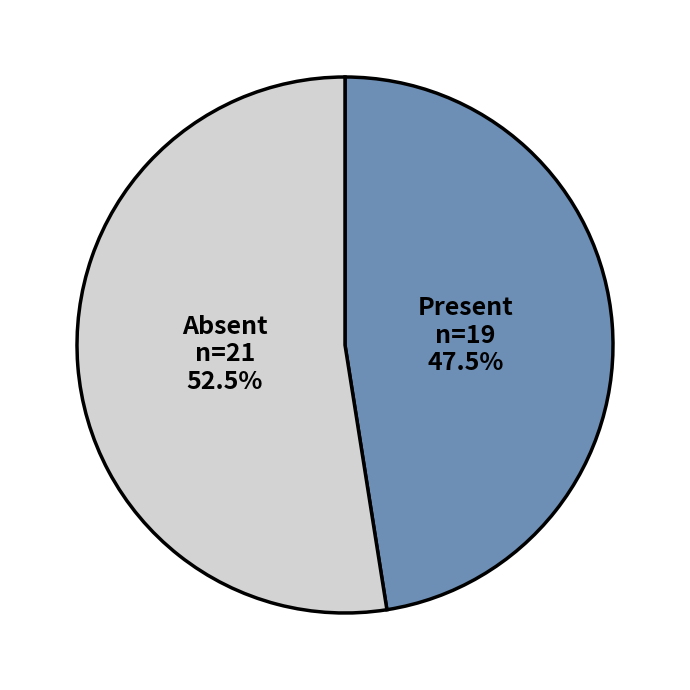

What is the ratio of the value at Absent to the value at Present?

1.1